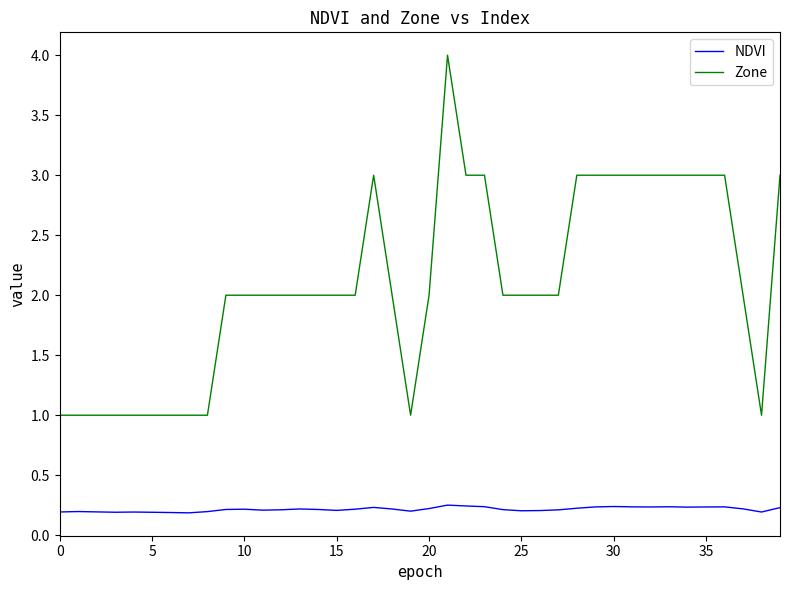

Which series has the largest total across all categories?

Zone